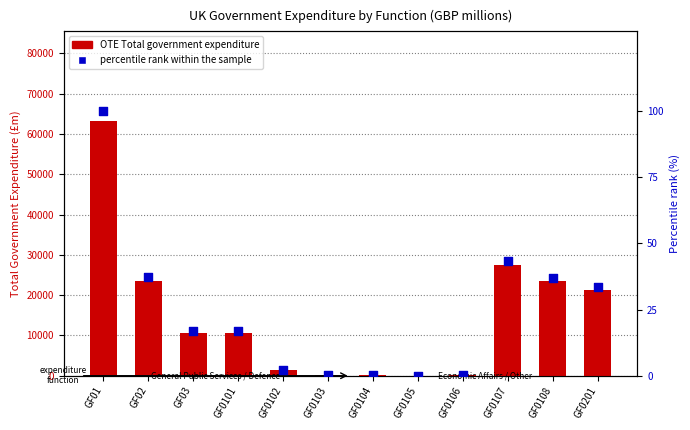

At which category is the sum across all series the highest?

GF01